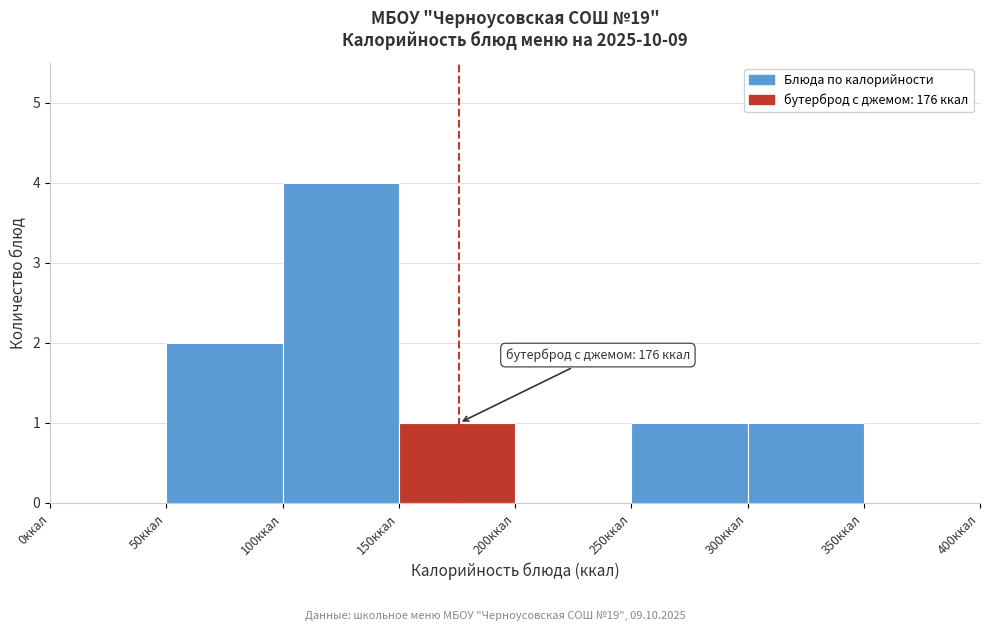

Which range on the x-axis has the tallest bar?

100 to 150